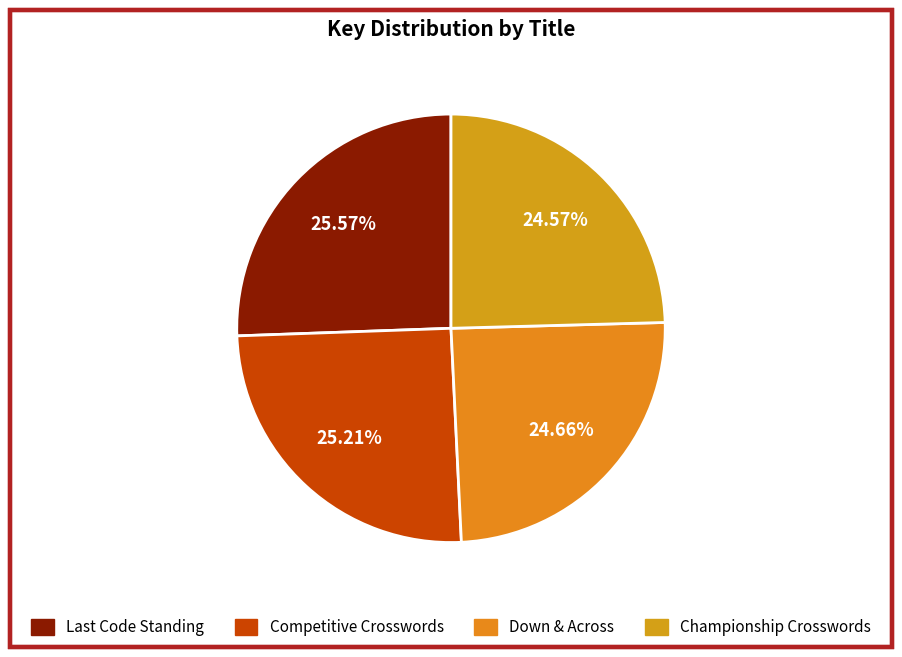

What is the total percentage of Down & Across and Championship Crosswords?

49.2%